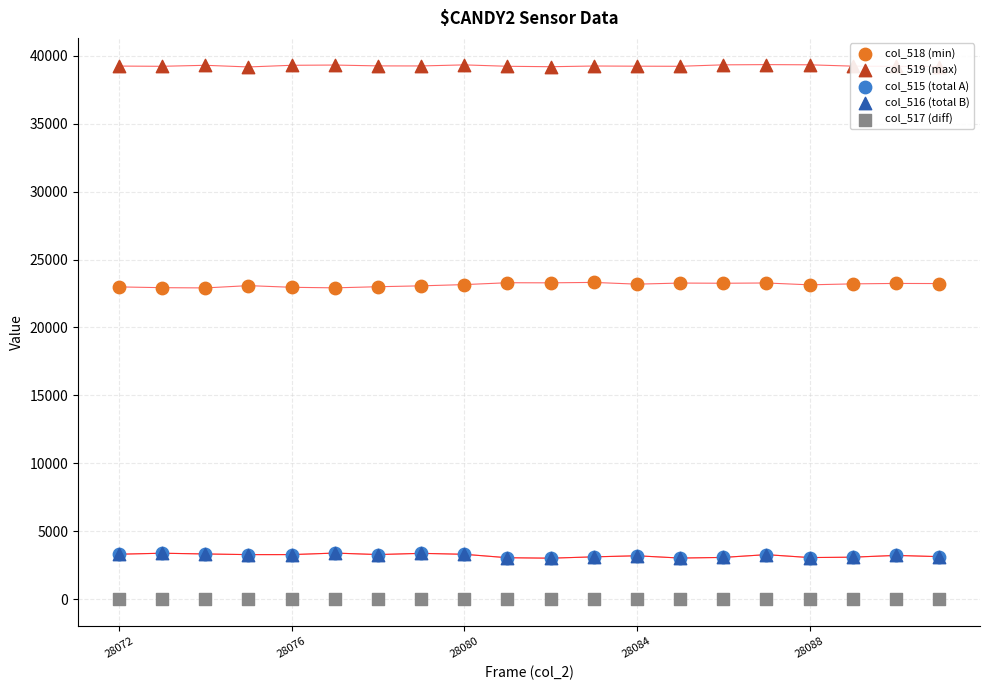

Which series reaches the maximum Y coordinate?

col_519 (max)